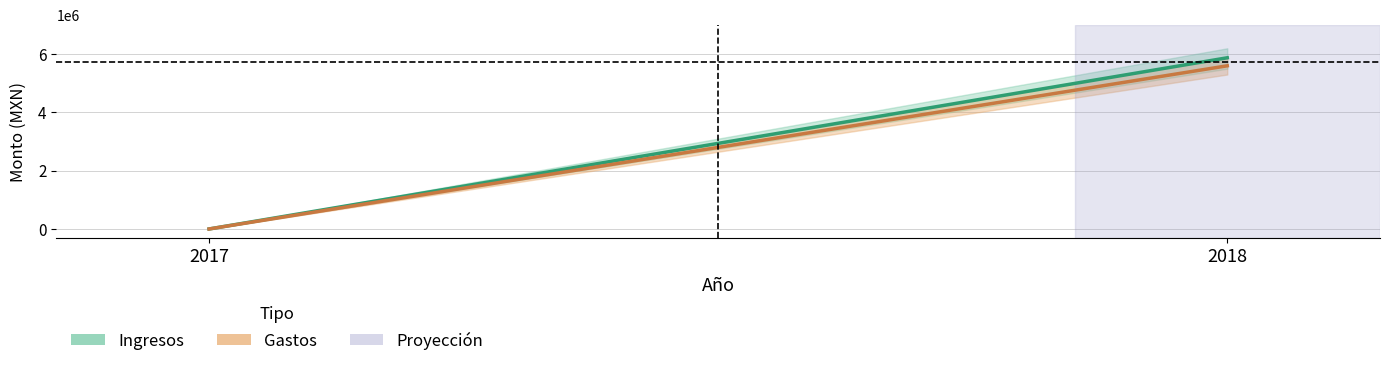

Between 2017 and 2018, which series saw the biggest shift?

Ingresos